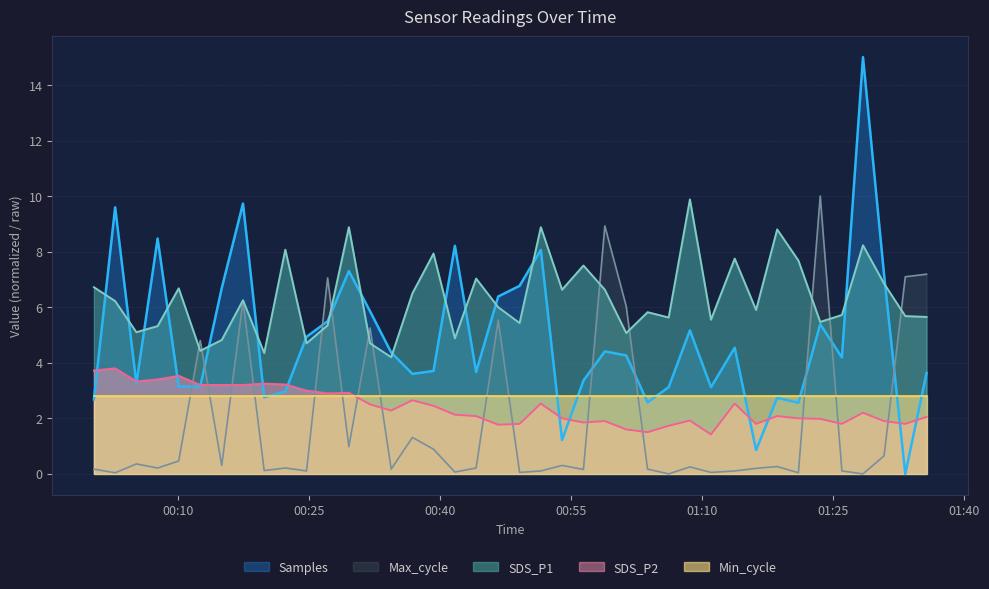

What are all the series names shown in the legend?

Samples, Max_cycle, SDS_P1, SDS_P2, Min_cycle